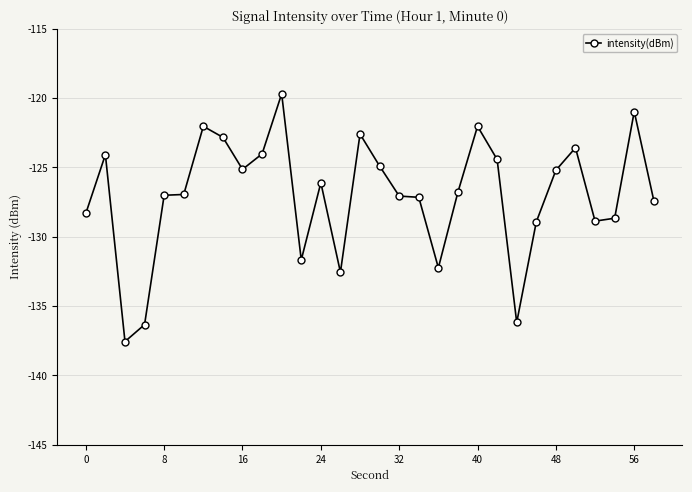

What is the smallest value displayed?

-137.6